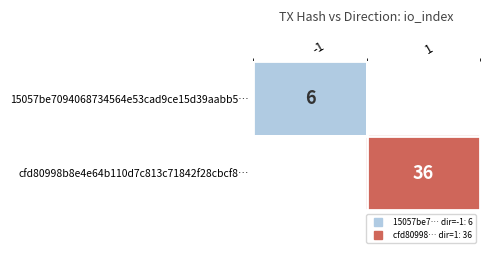

What is the maximum value shown in the chart?

36